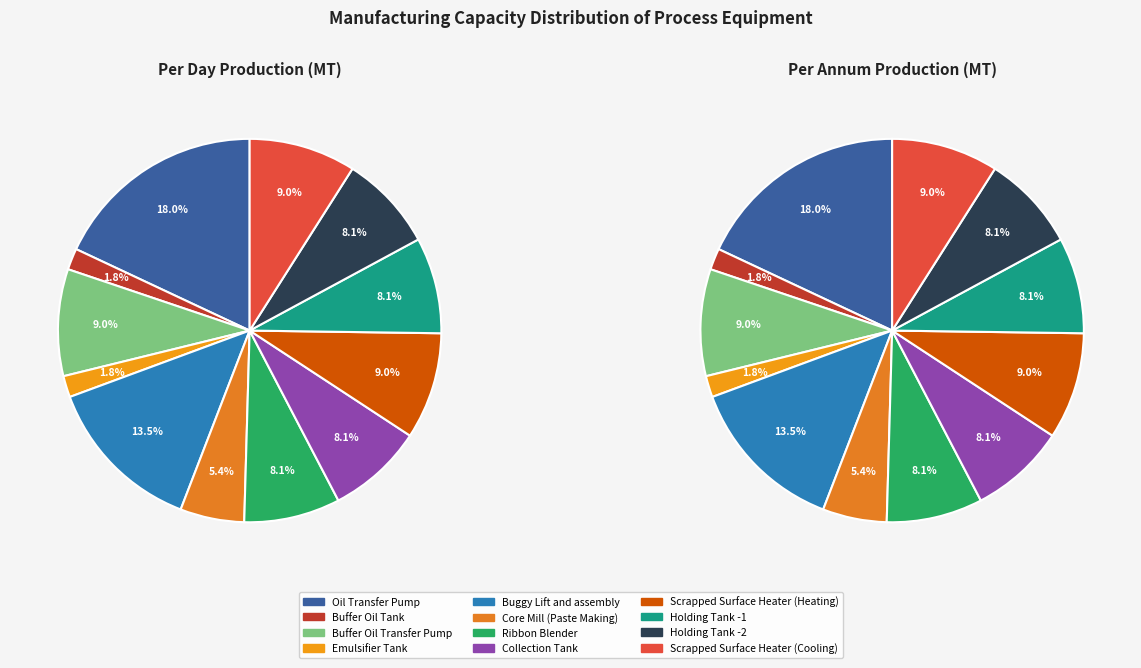

Count the number of slices in the pie.

12